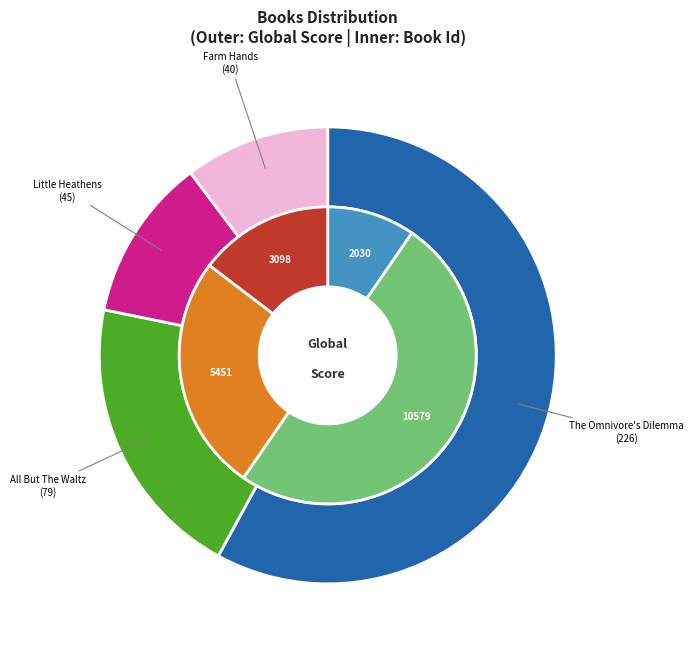

What is the majority slice?

The Omnivore's Dilemma